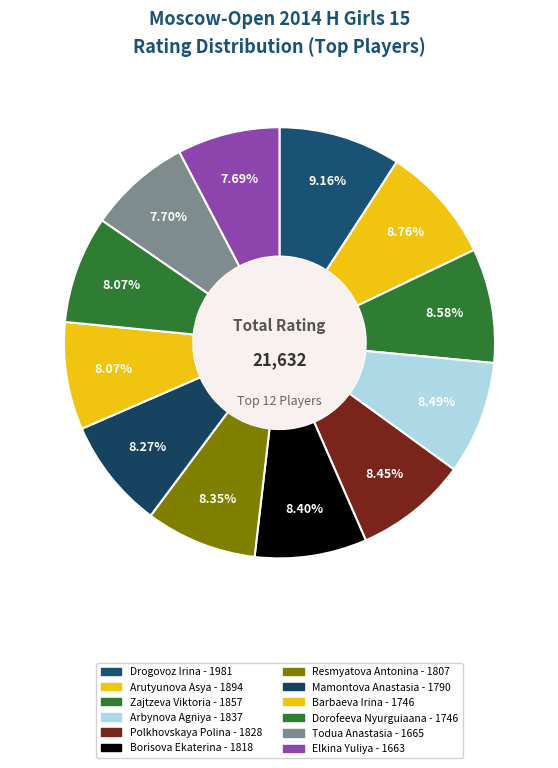

Does any single category account for the majority?

No